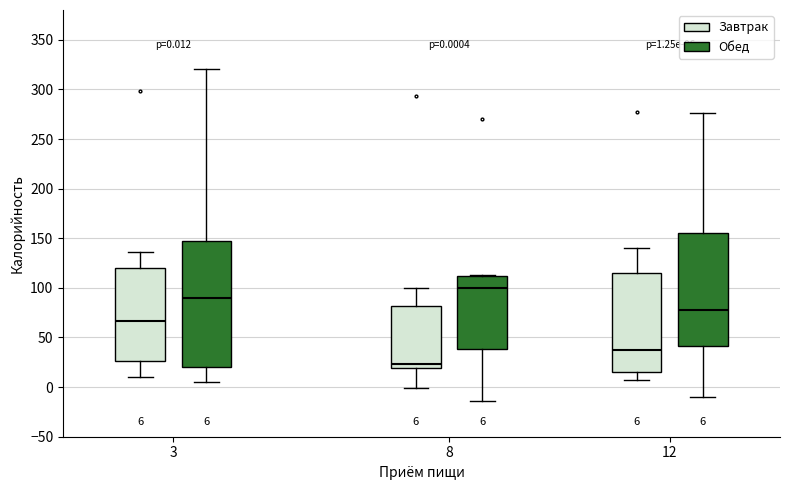

Which box has the lowest median line?

8 (Завтрак)